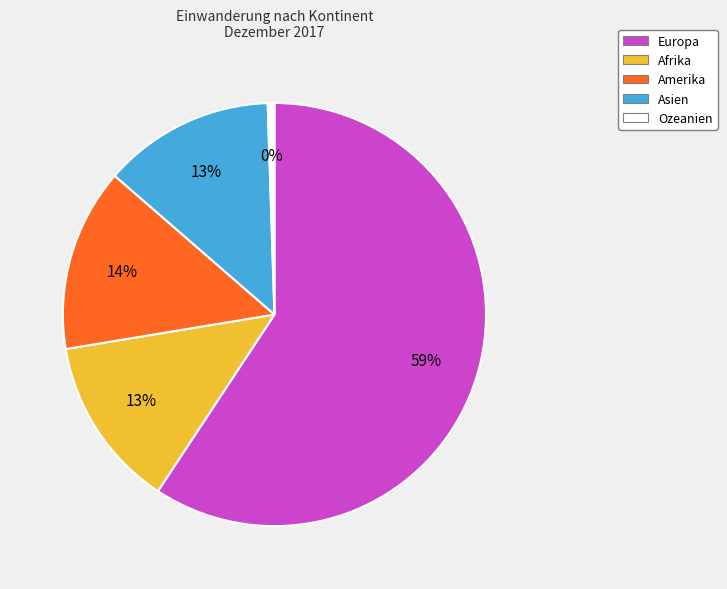

What percentage is the Europa slice, to the nearest percent?

59%